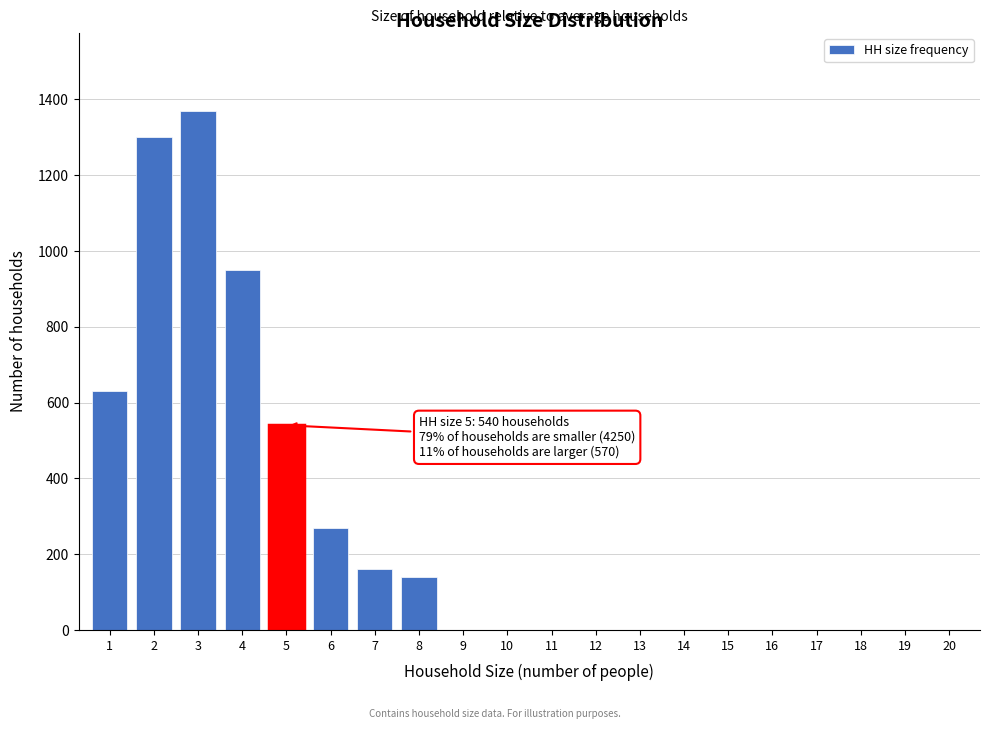

Reading right to left, transcribe all the data shown in this chart.

20=0	19=0	18=0	17=0	16=0	15=0	14=0	13=0	12=0	11=0	10=0	9=0	8=140	7=160	6=270	5=540	4=950	3=1370	2=1300	1=630